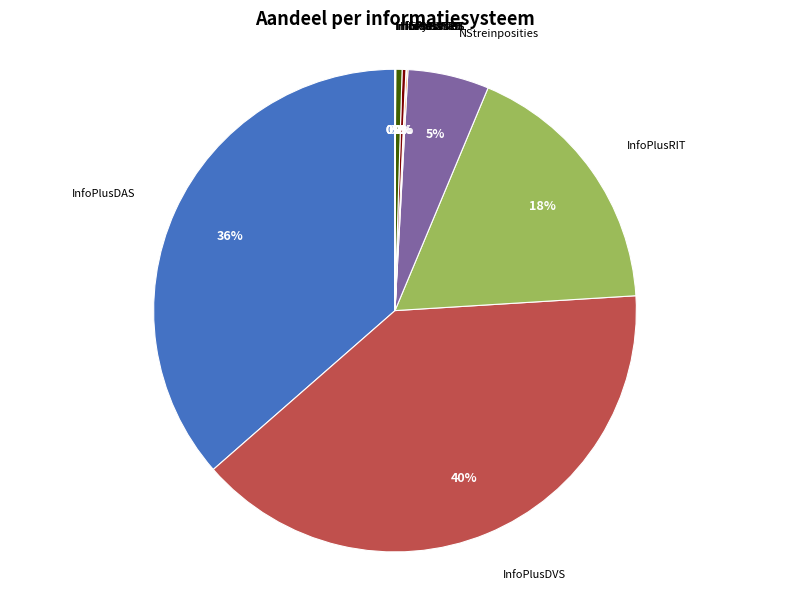

Do InfoPlusTRB and InfoPlusDVS together represent more than half of the pie?

No